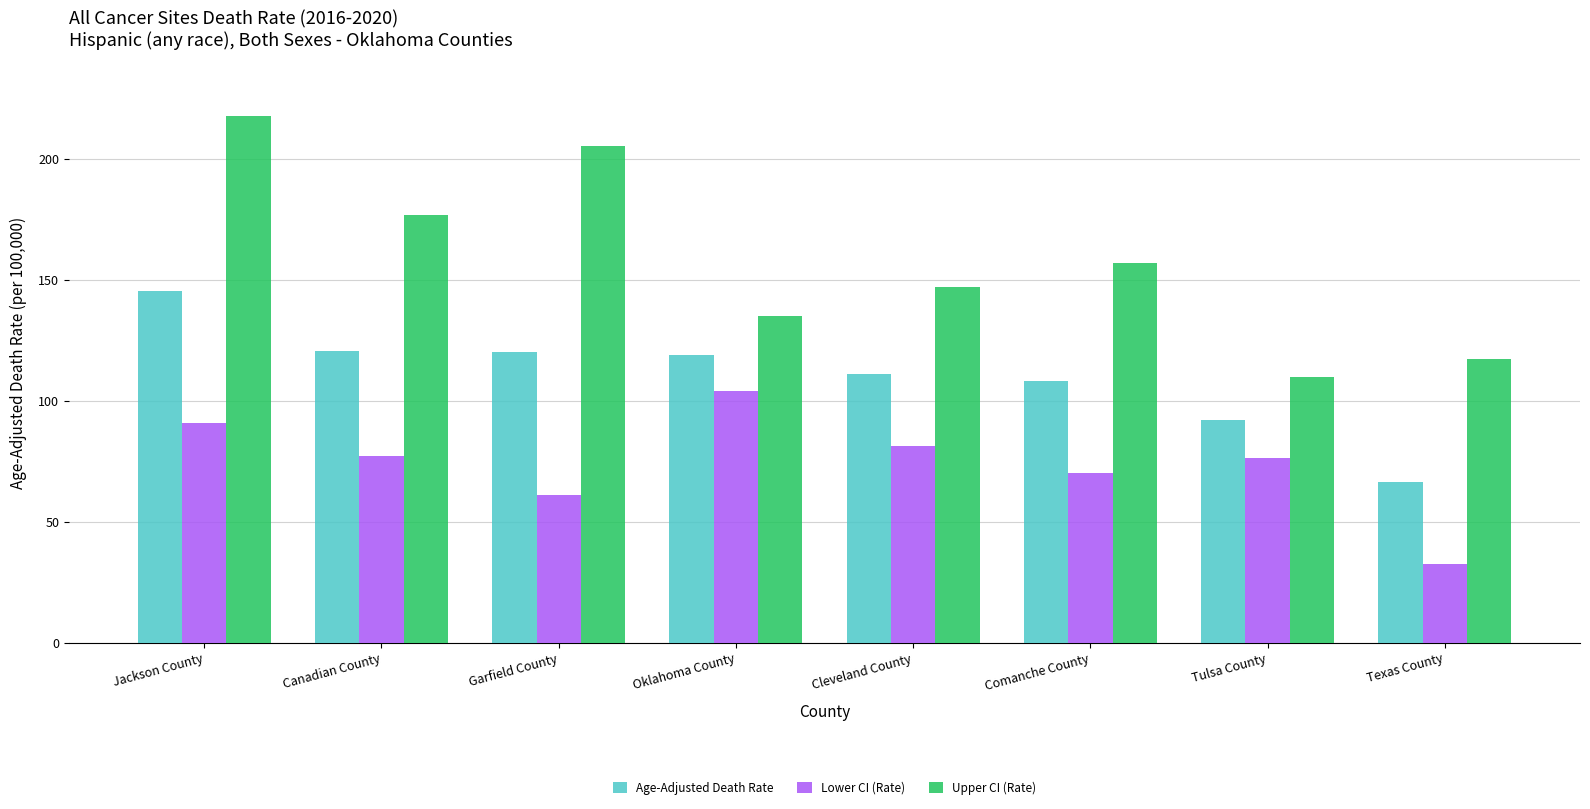

Does the chart contain stacked bars?

No